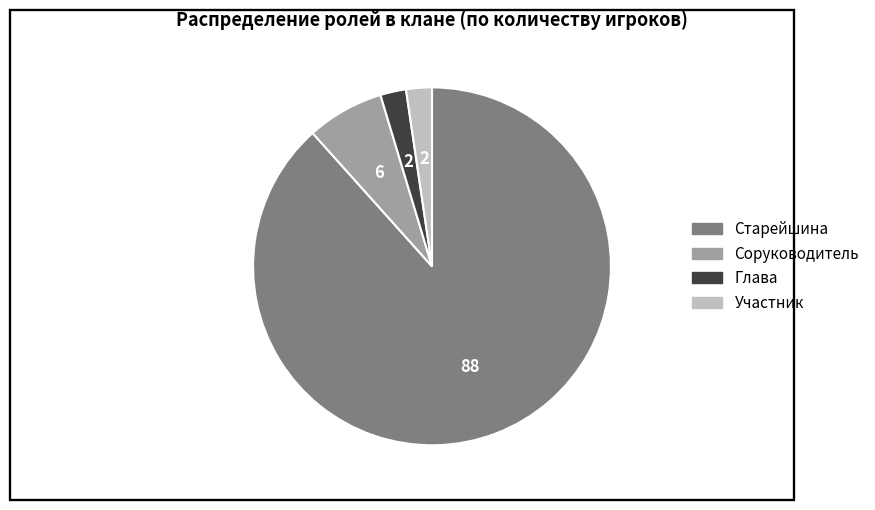

Do Глава and Участник together represent more than half of the pie?

No